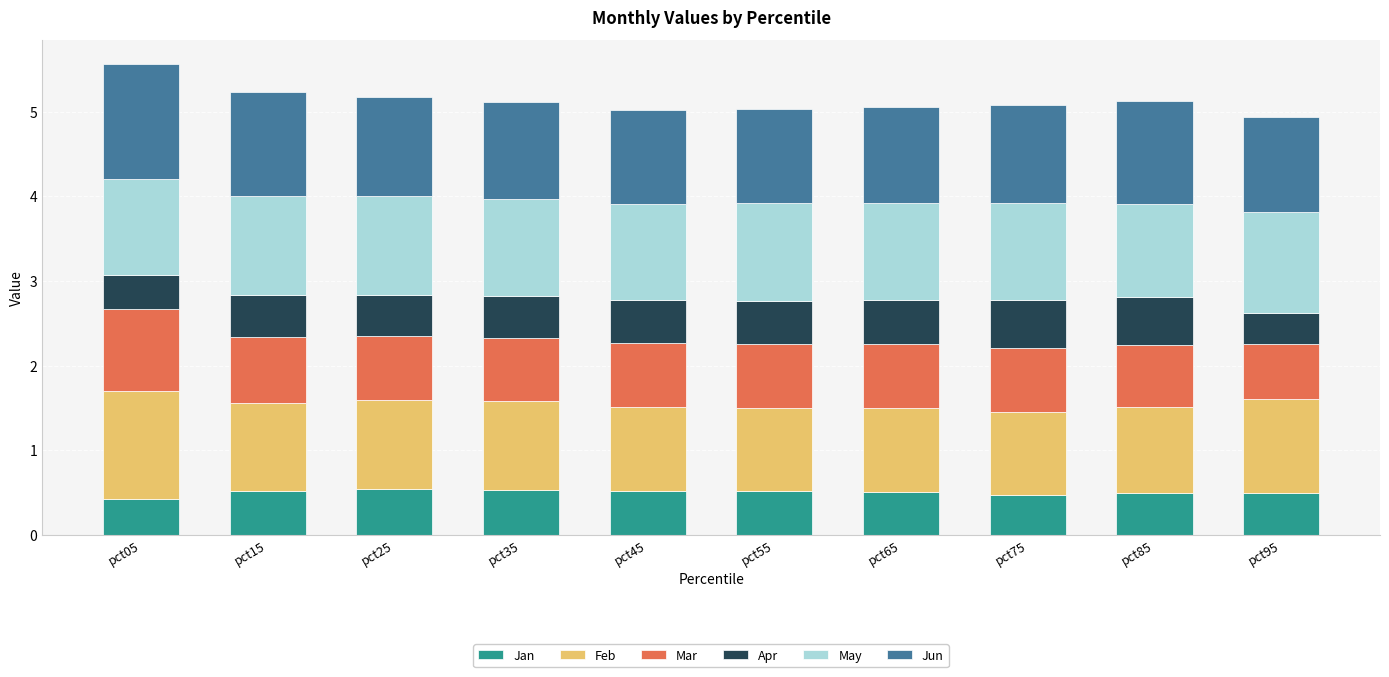

The Jan series shows 0.5 at pct45. True or false?

True